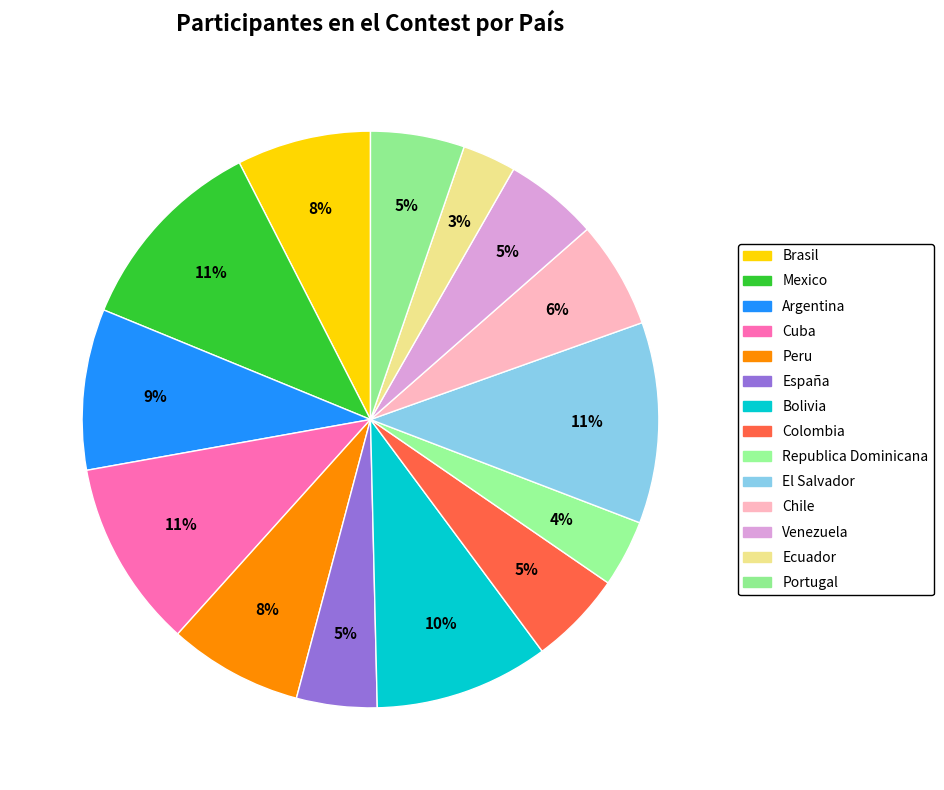

To the nearest percent, what is the difference between the largest and smallest slice percentages?

8%